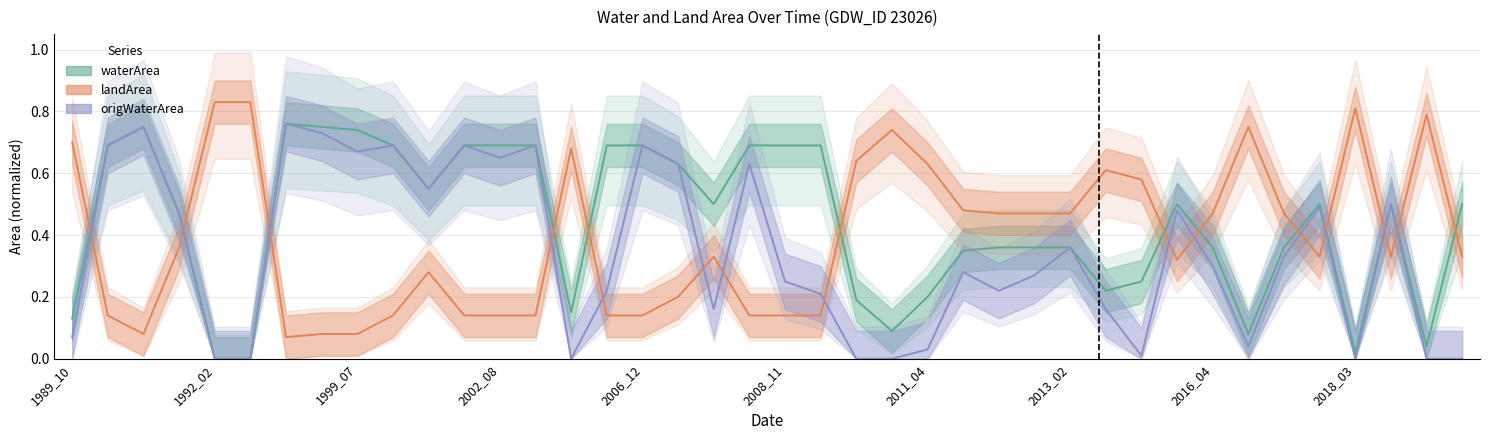

True or false: waterArea and origWaterArea cross at least once.

False